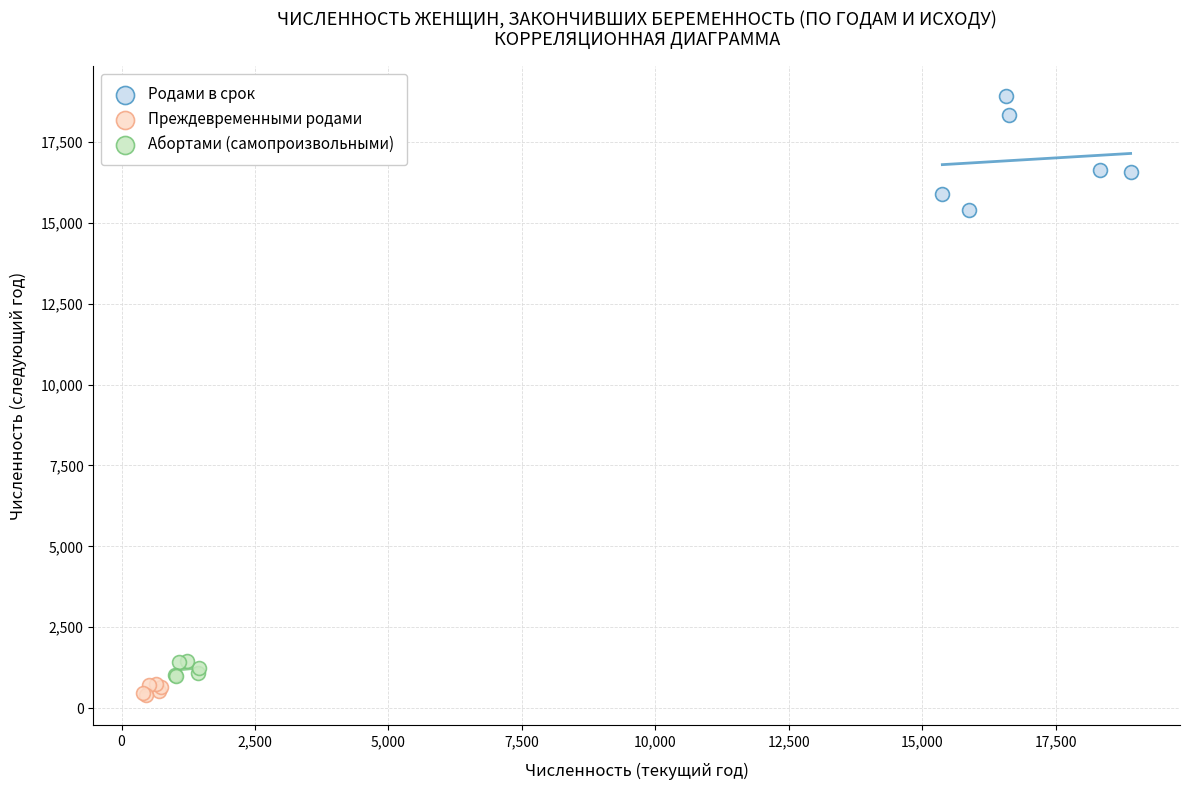

Which series reaches the minimum Y coordinate?

Преждевременными родами